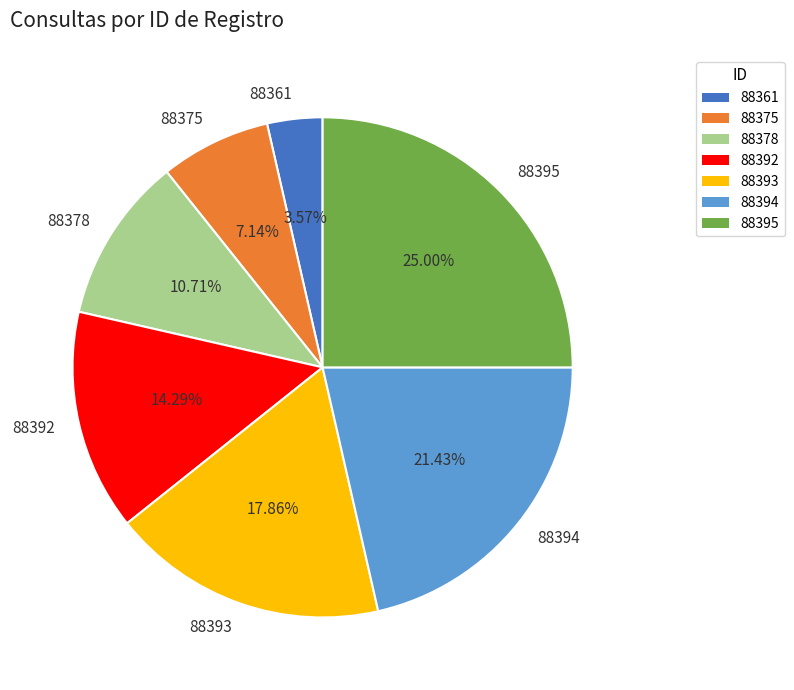

To the nearest percent, what is the difference between the 88375 and 88378 slice percentages?

4%